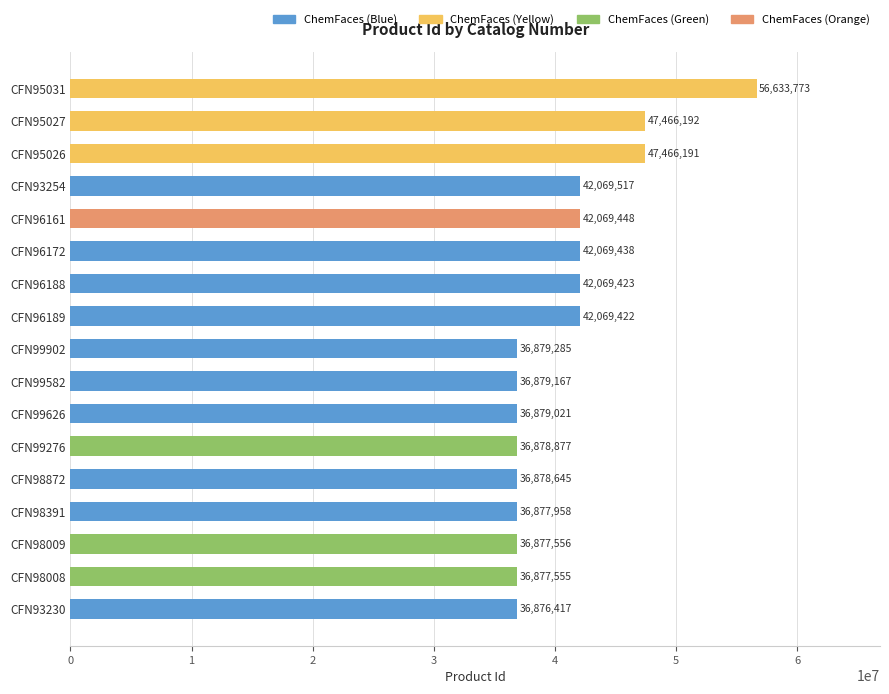

What is the sum of all values?

693817885